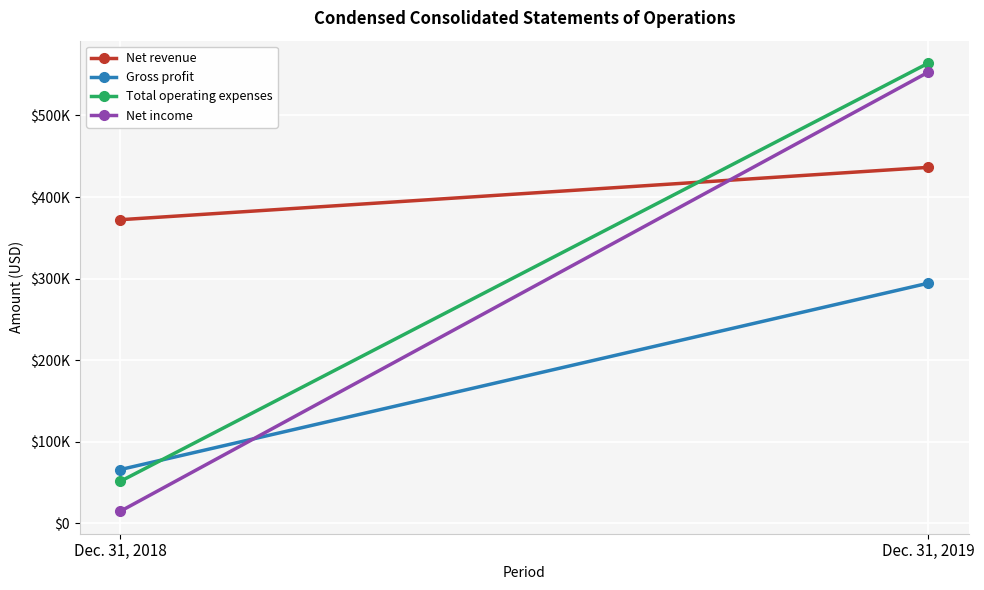

At which label is Net revenue closest to 404276?

Dec. 31, 2018